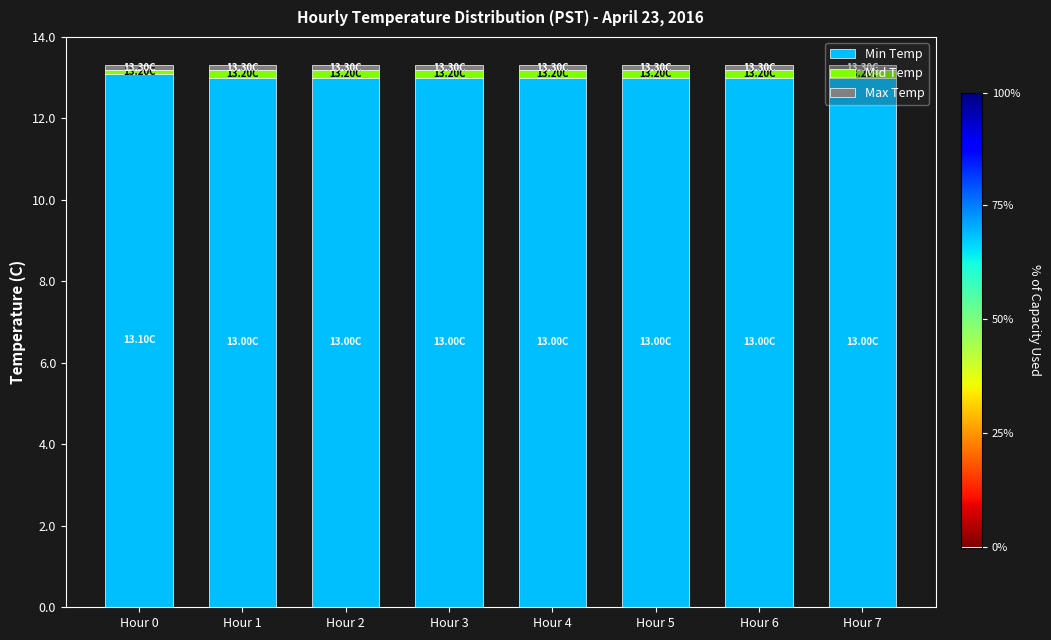

What is the total value across all series at Hour 5?

13.3